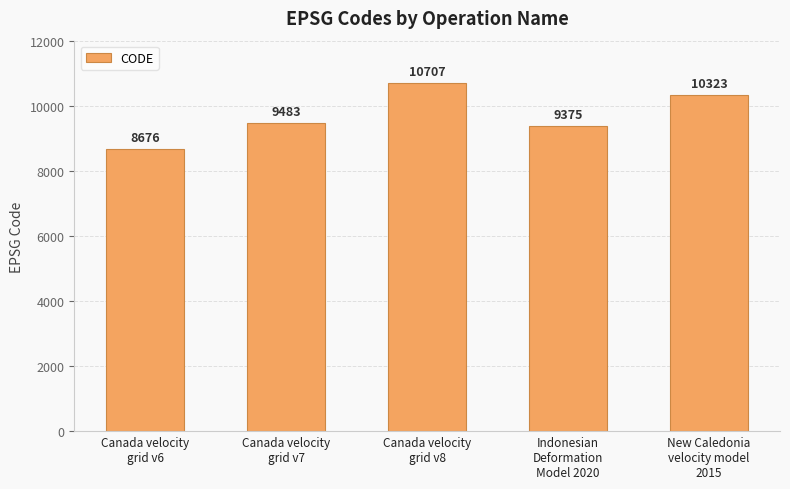

Count the number of data series in this chart.

1